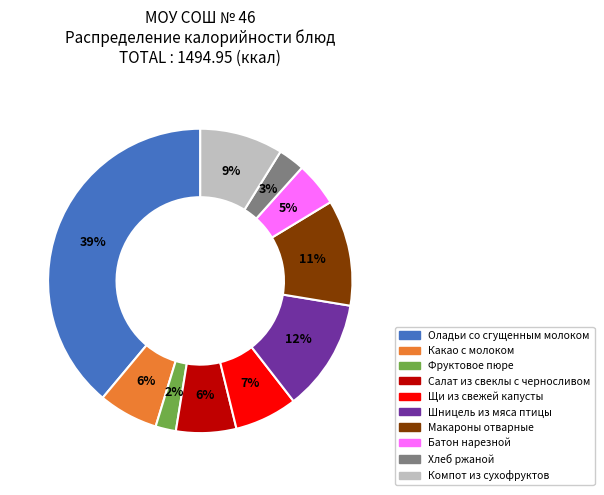

Approximately how many times larger is the value at Батон нарезной compared to Оладьи со сгущенным молоком?

0.1